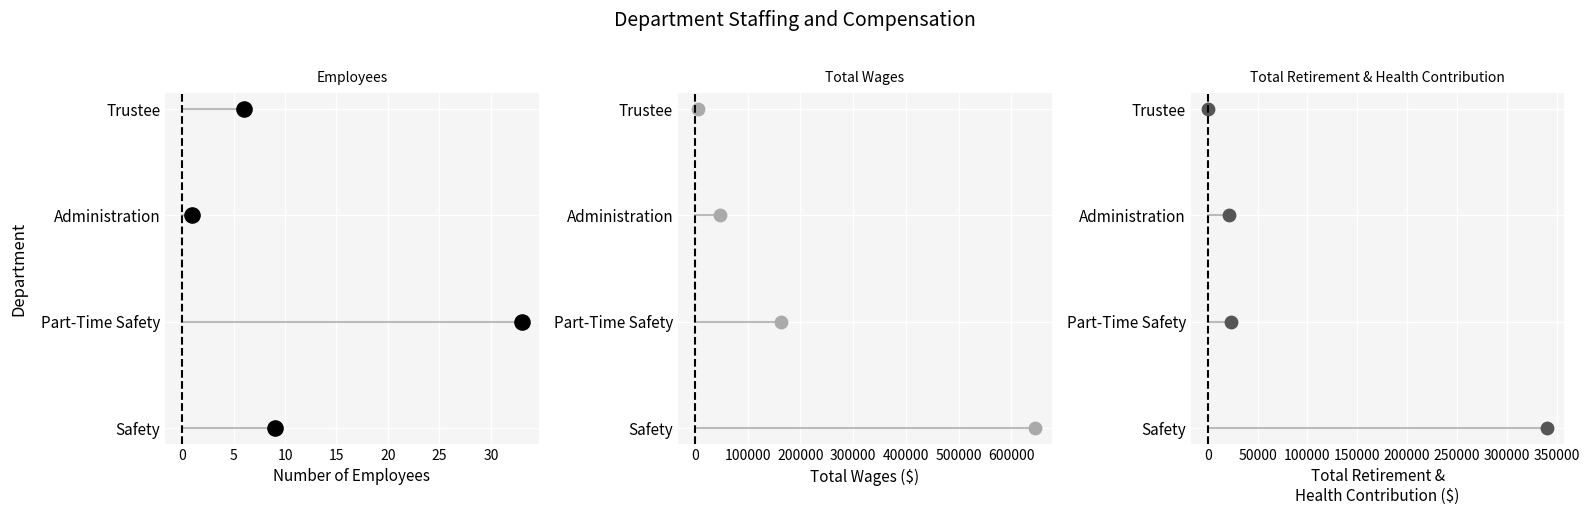

Which series has the largest Y range (max minus min)?

Employees